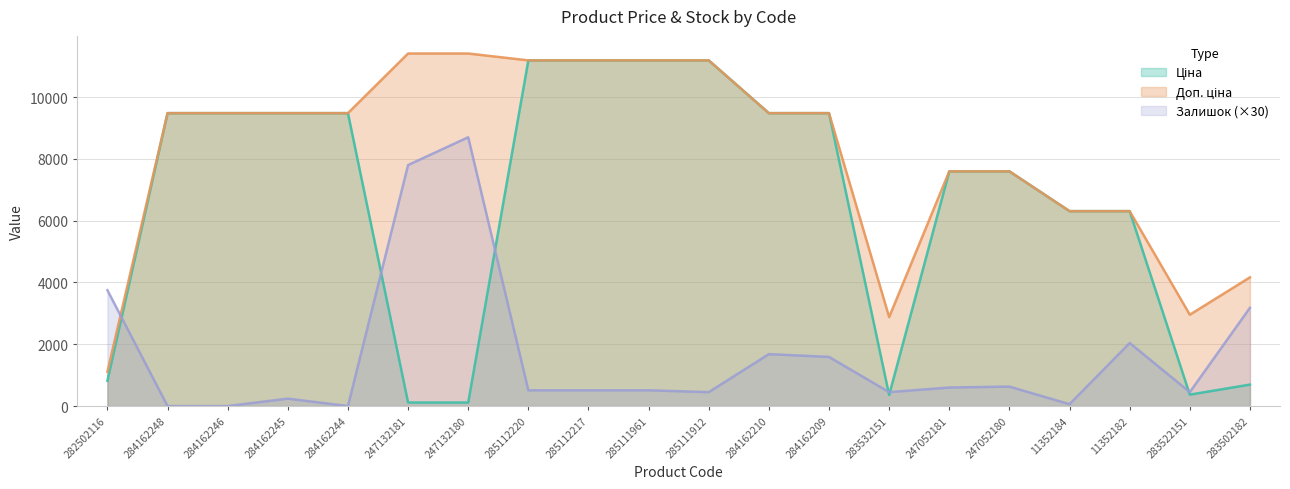

What value does the Залишок series have at 247132181?

7800.0